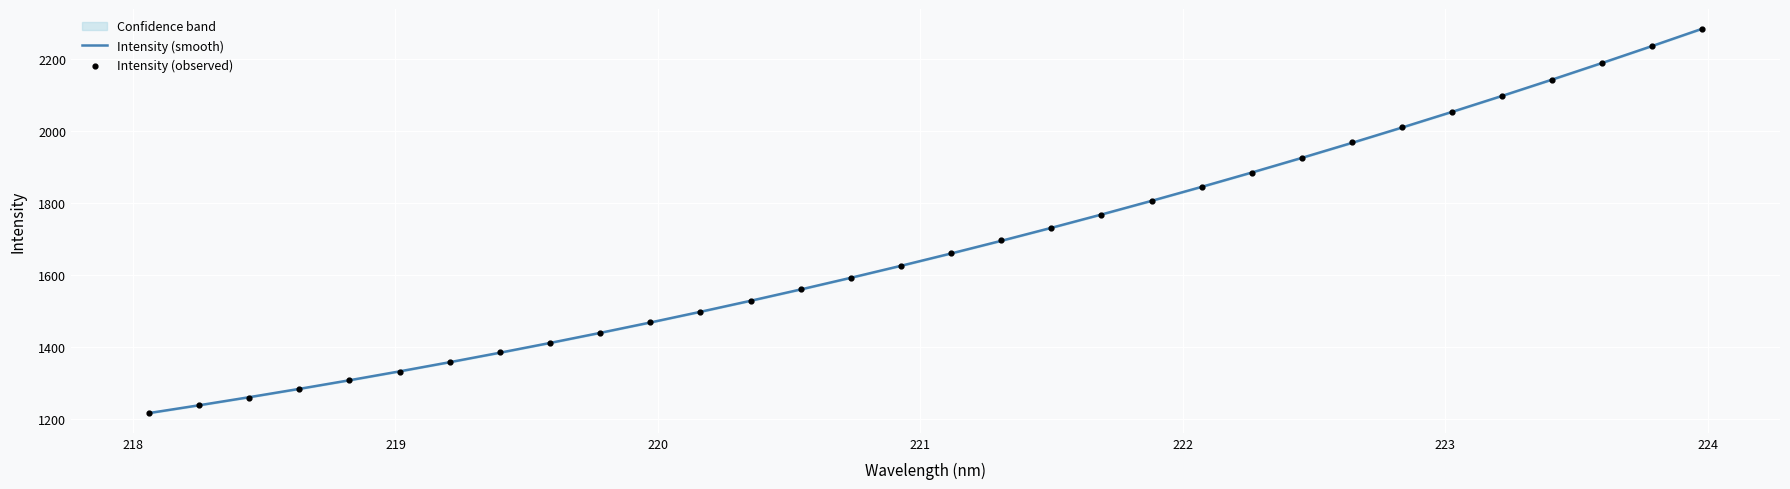

What is the minimum value for Intensity (smooth)?

1215.2